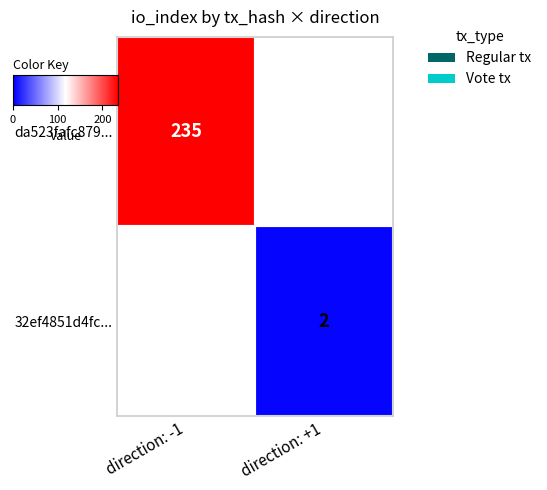

How many values in 32ef4851d4fc... are above zero?

1